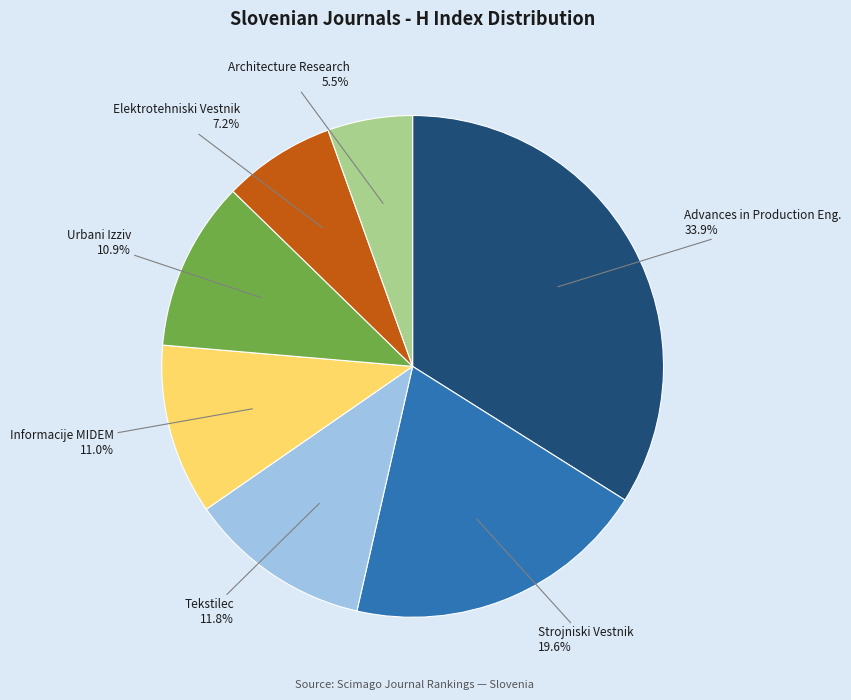

Does any single category account for the majority?

No